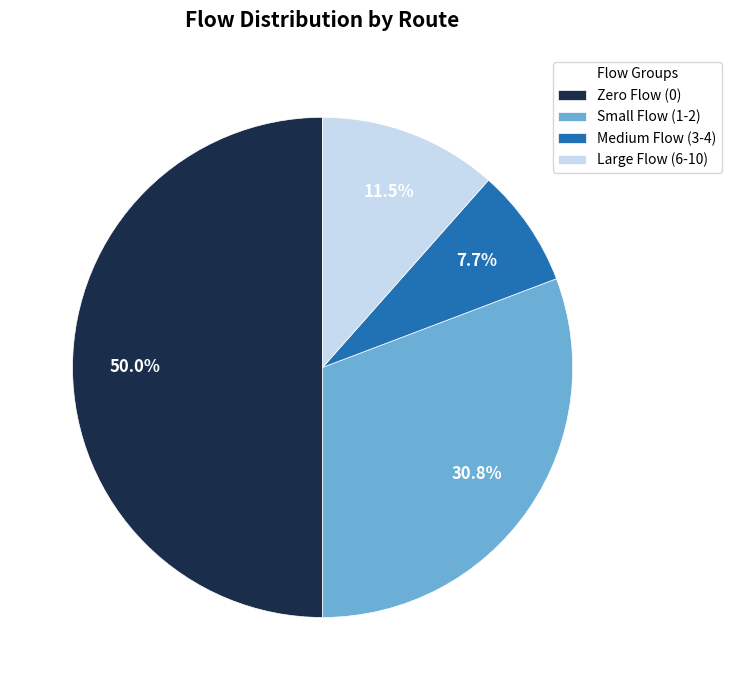

Count the number of slices in the pie.

4